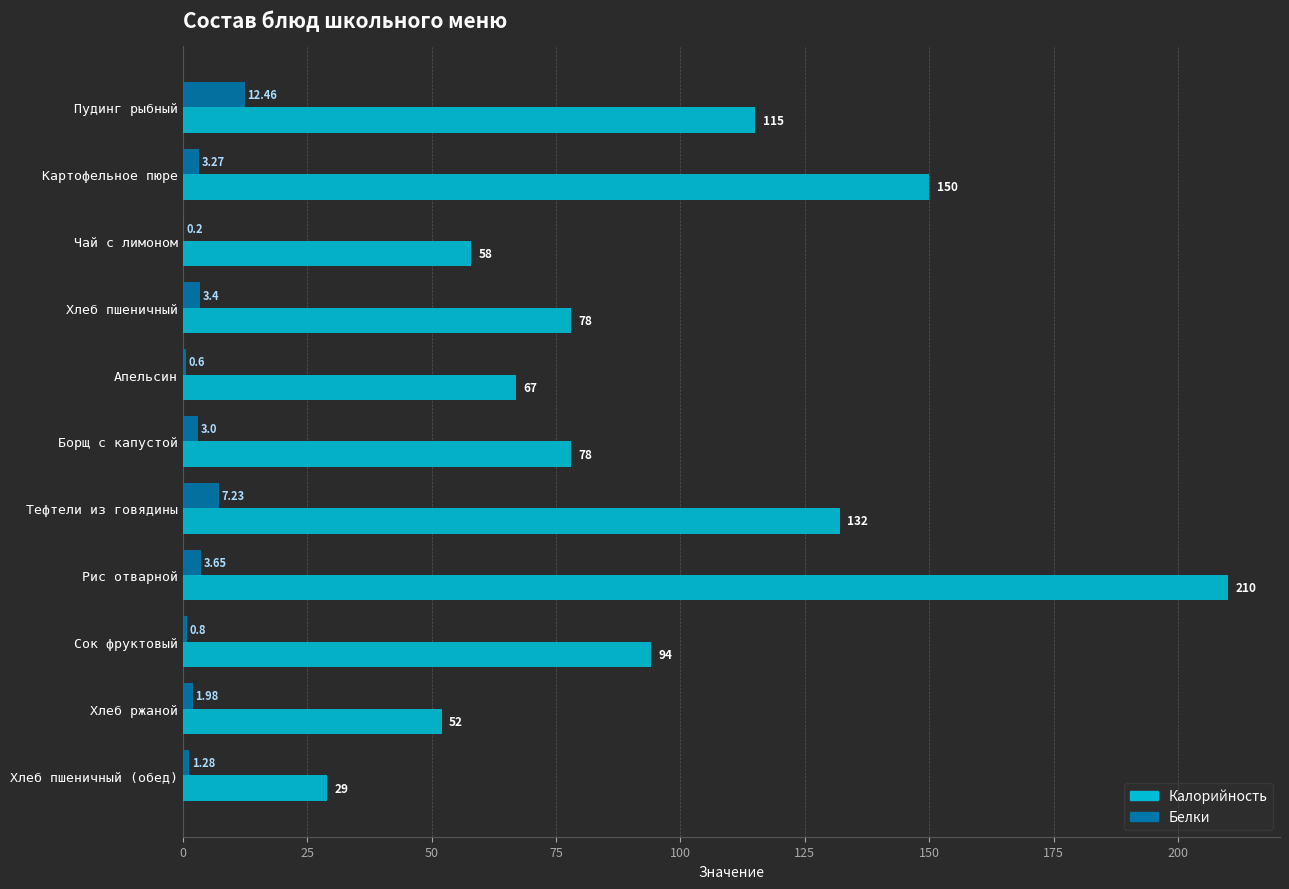

What is the greatest value displayed?

210.0